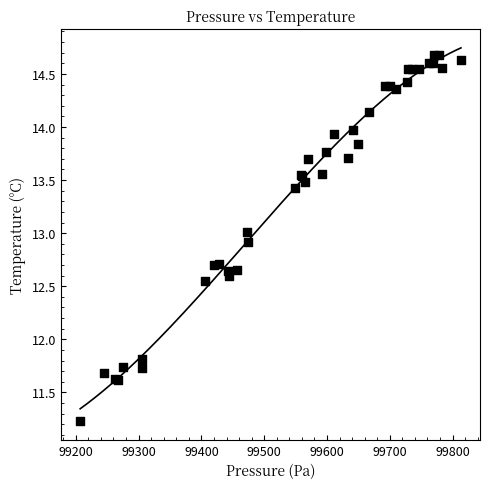

What Y value in the scatter plot is closest to 12?

11.8